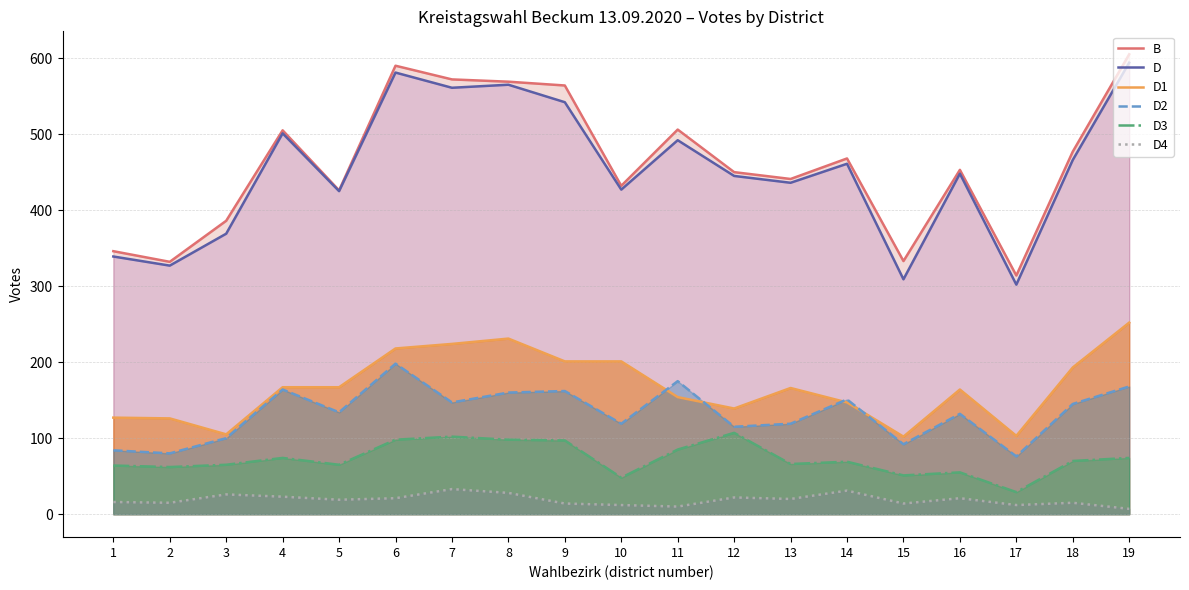

What is the average value of the D series?

452